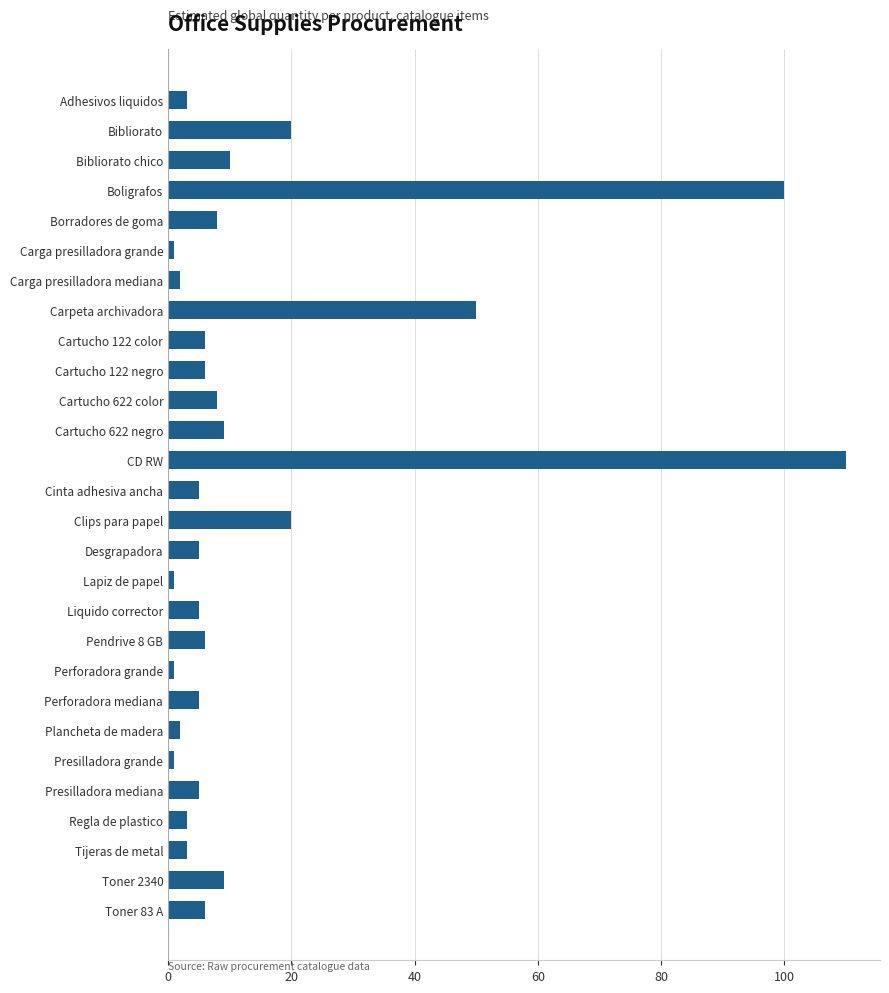

Which has a higher value, Lapiz de papel or Bibliorato?

Bibliorato